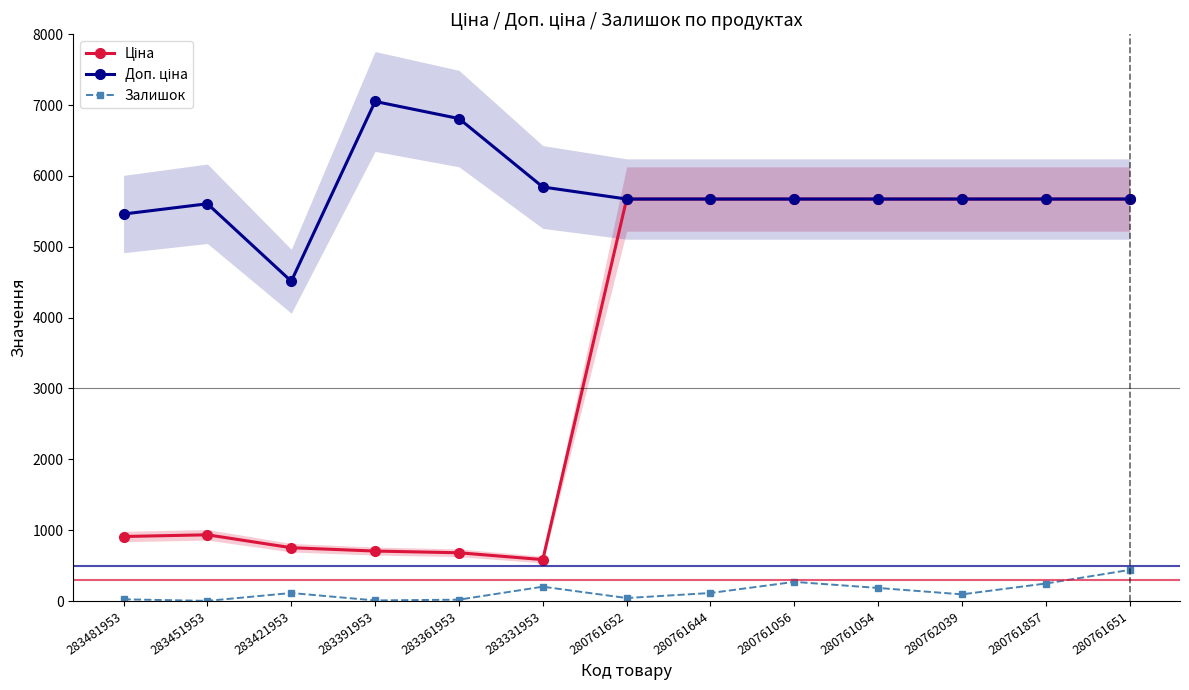

At which label does Доп. ціна reach its minimum?

283421953